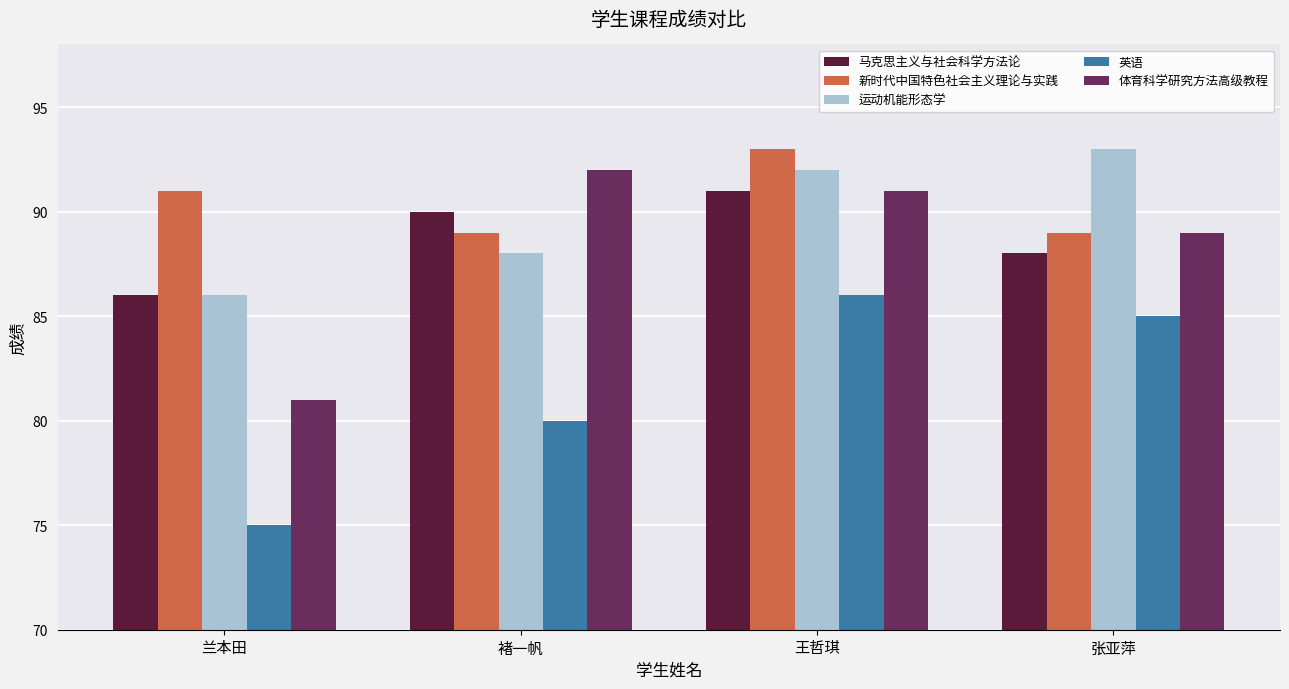

What is the total value across all series at 兰本田?

419